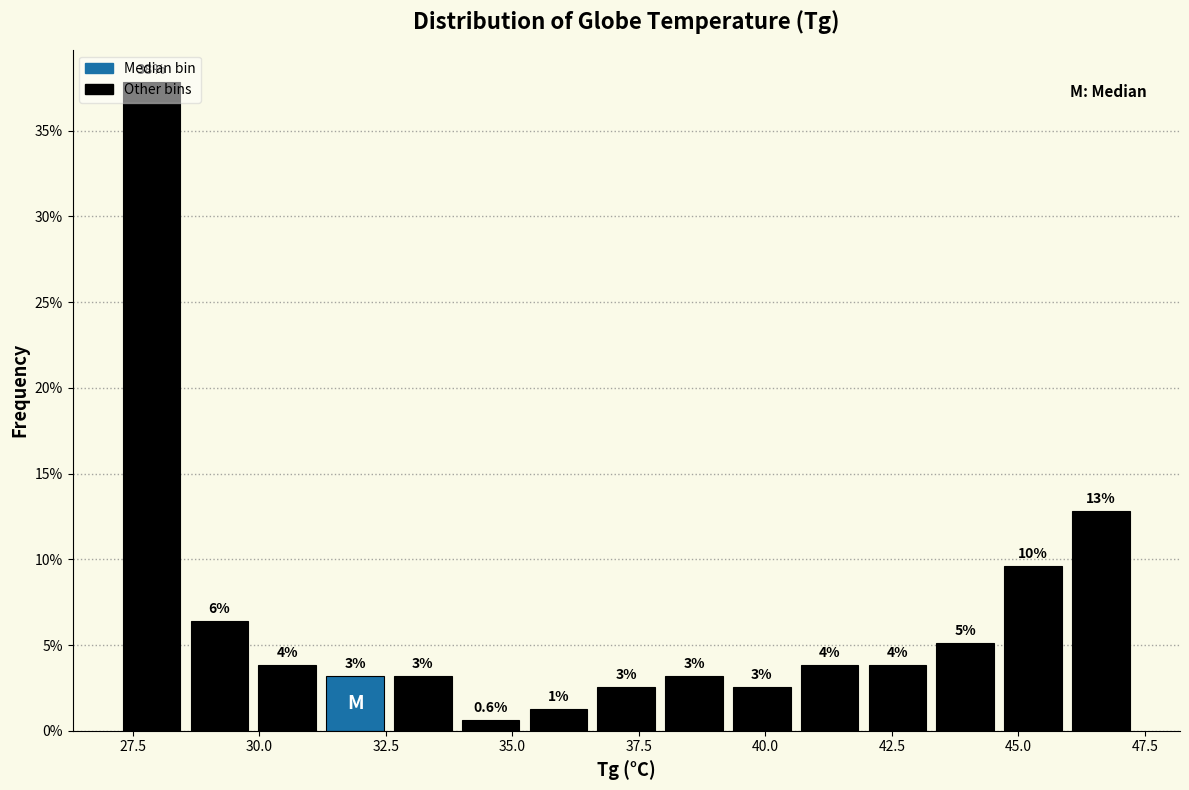

Around what value on the x-axis is the tallest bar? Give the approximate position of its centre, as read against the axis.

28.0